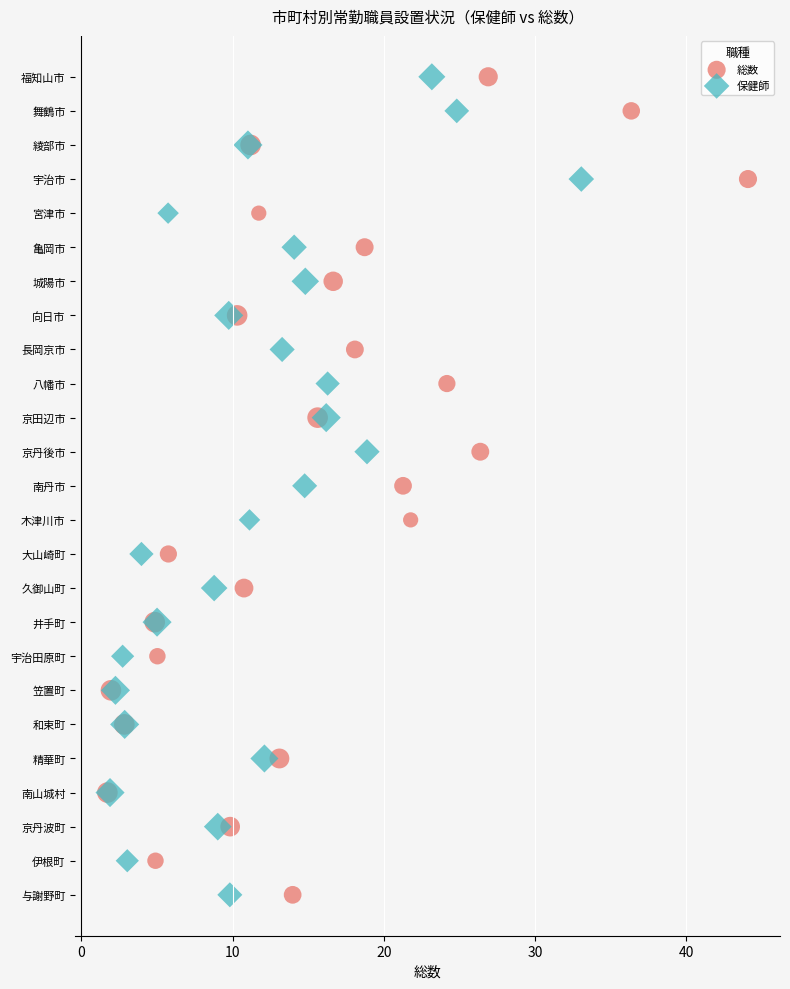

What are all the series names shown in the legend?

総数, 保健師